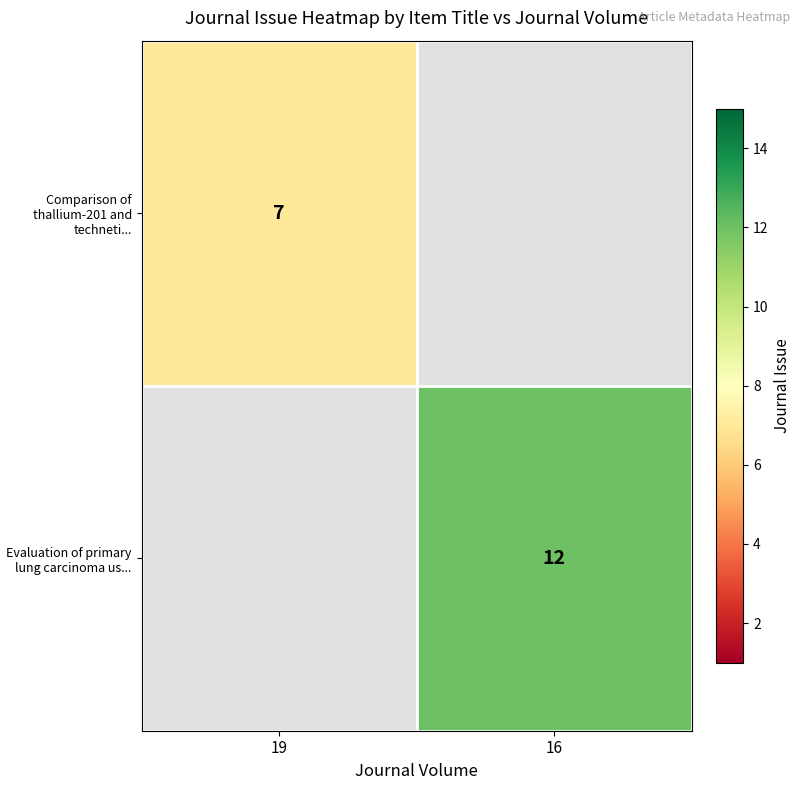

The Evaluation of primary lung carcinoma us... series shows 12 at 16. True or false?

True